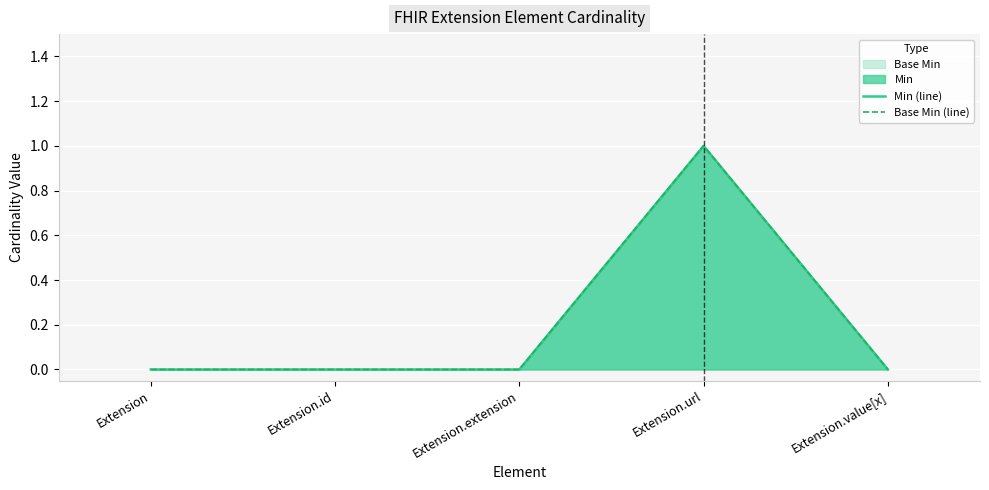

How many lines are shown in the chart?

2